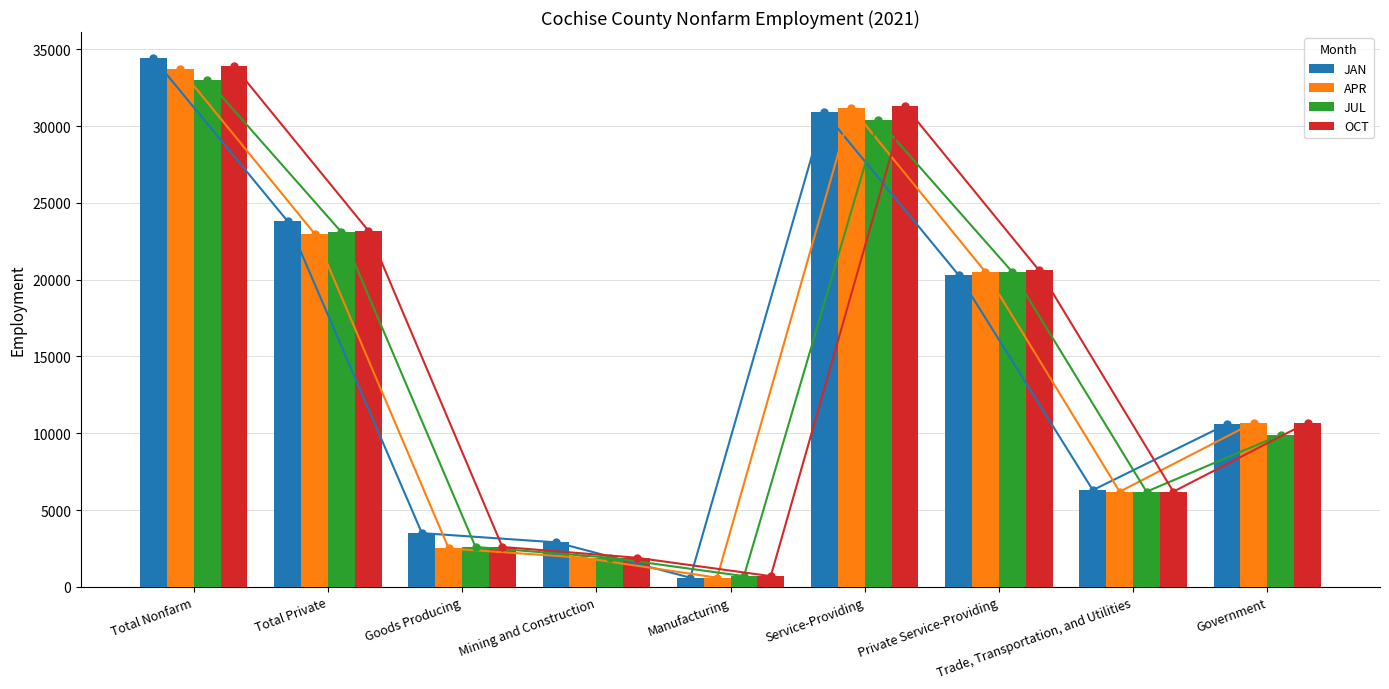

How many bars are there in total?

36